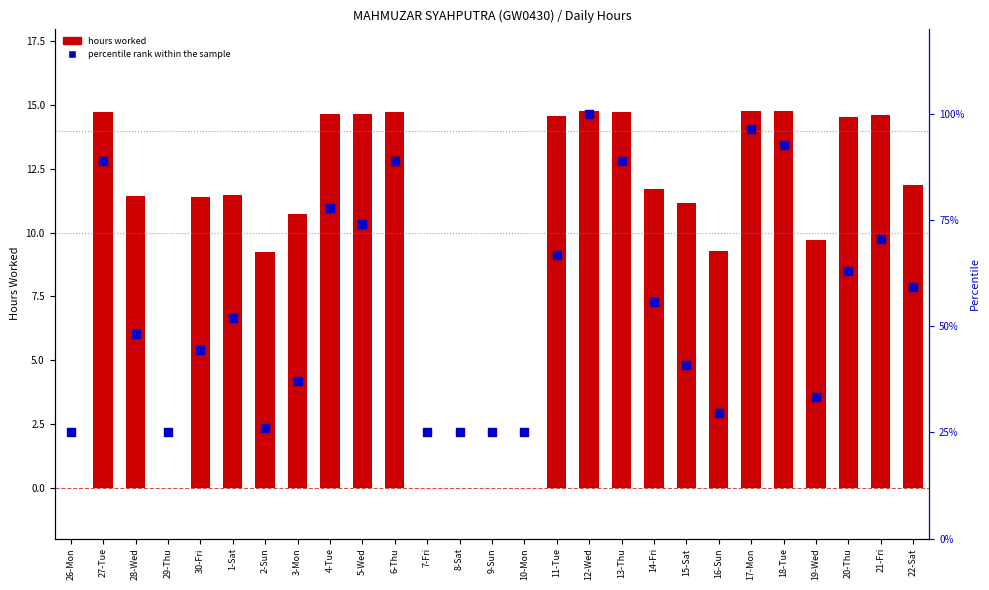

Which series has the largest total across all categories?

percentile rank within the sample